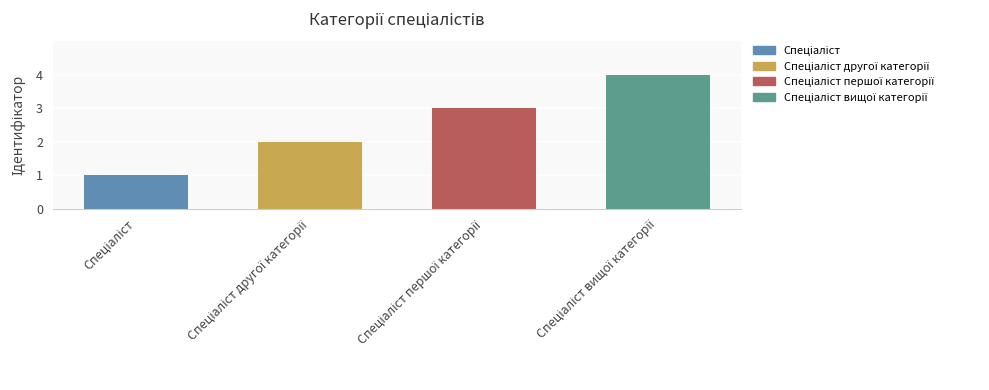

What is the greatest value displayed?

4